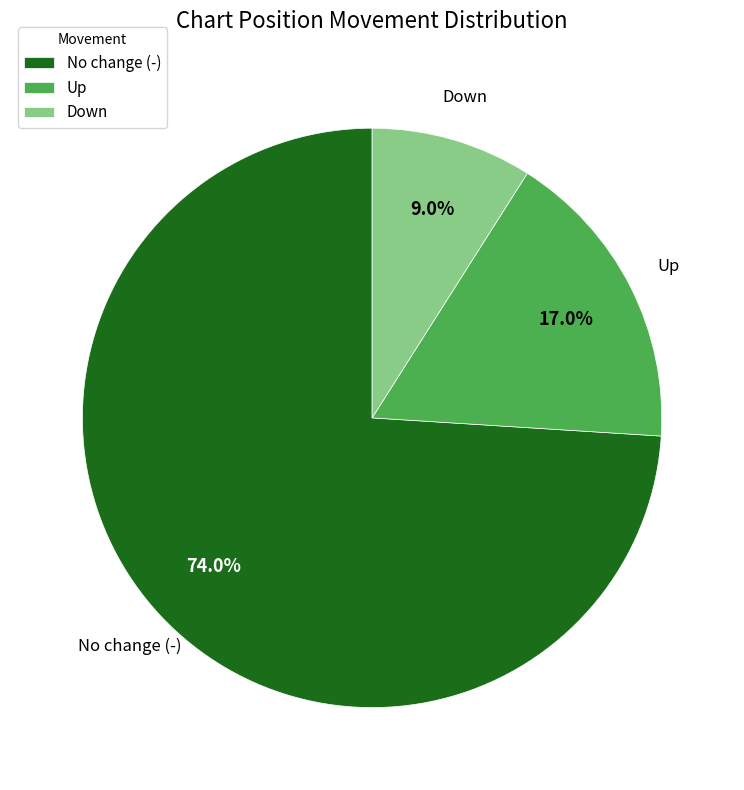

Which slice is the smallest?

Down